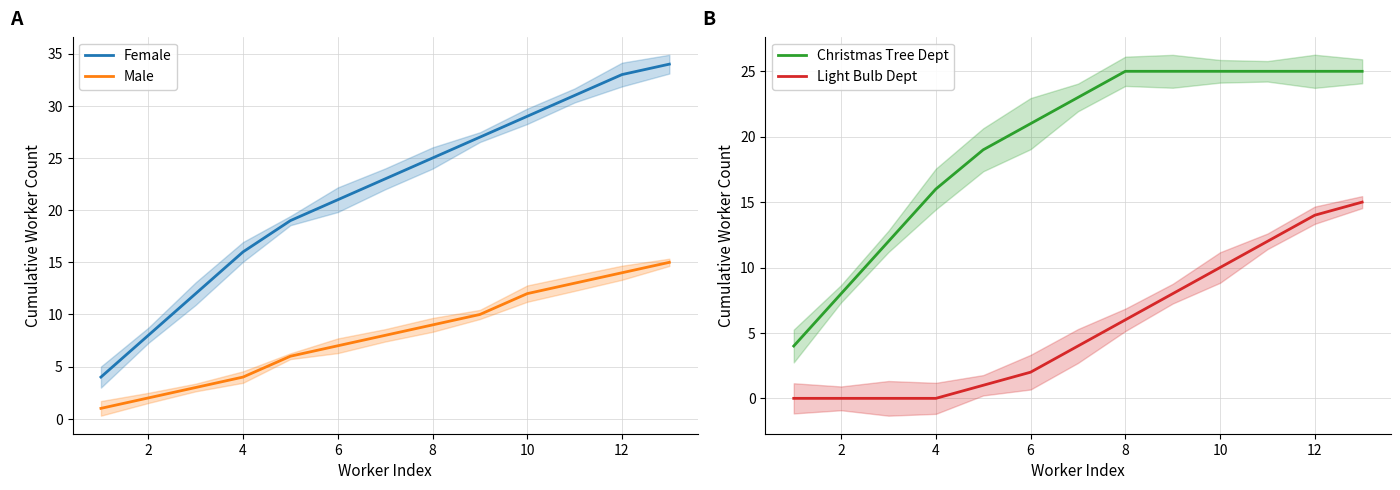

Is the value of Female at 6 greater than the value of Light Bulb Dept at 4?

Yes